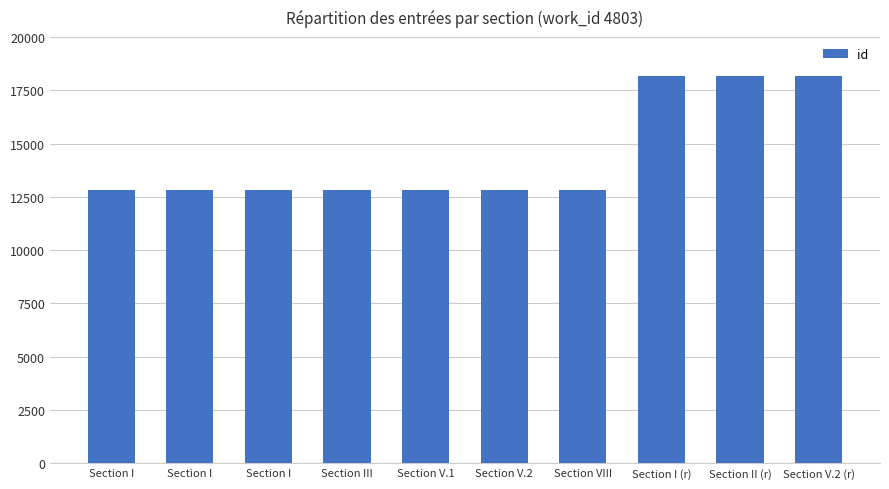

What is the greatest value displayed?

18176